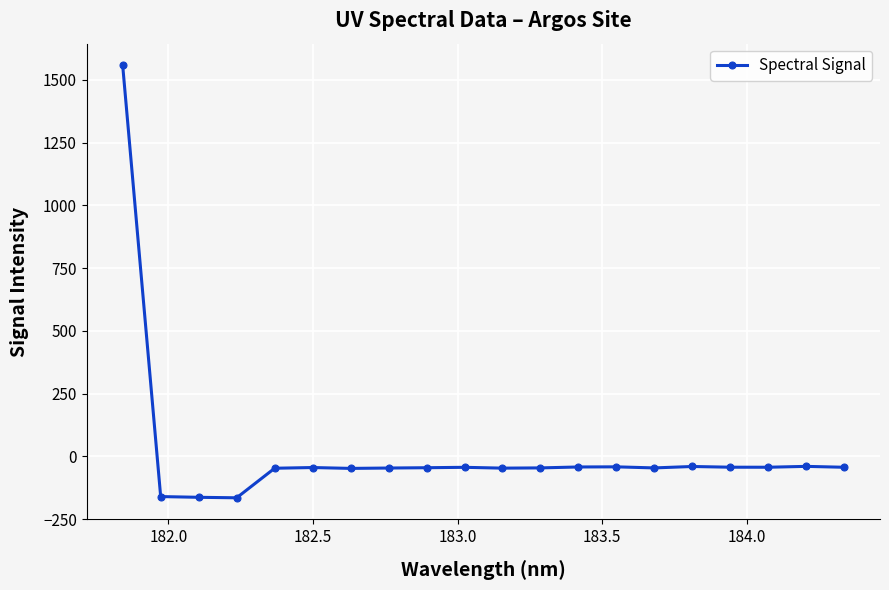

What is the sum of all values?

368.1